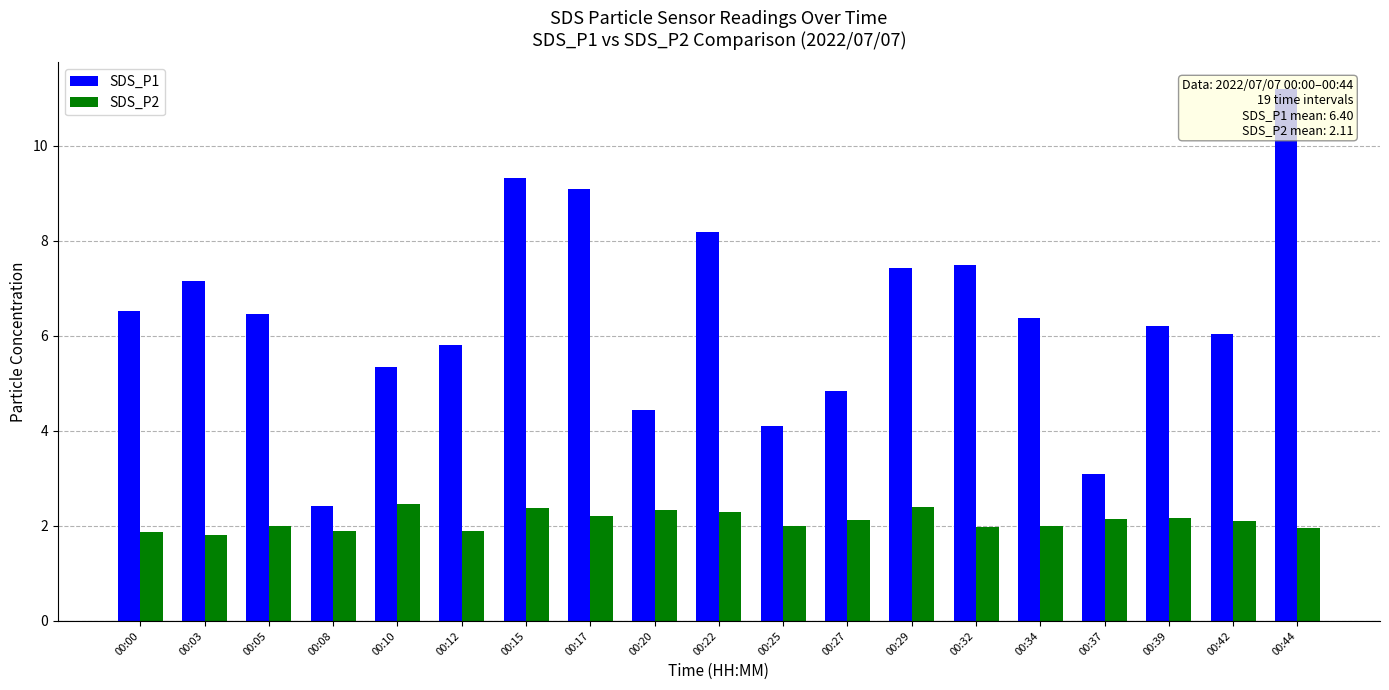

What is the sum of all SDS_P1 values?

121.6